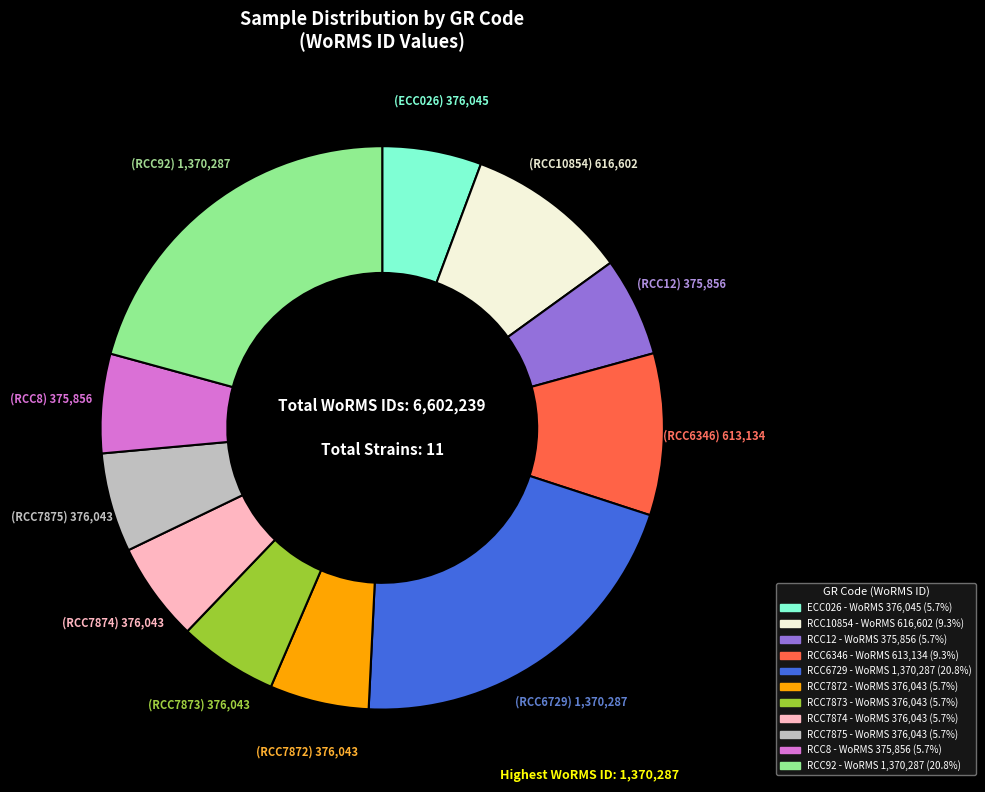

How many segments does this pie chart have?

11